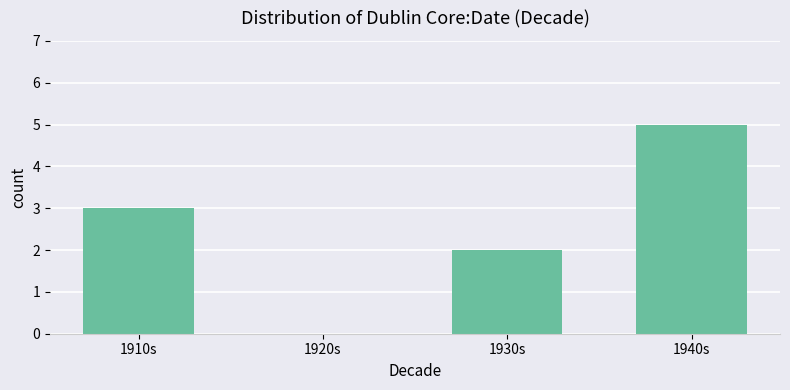

Count the values in the range 2 to 5.

3